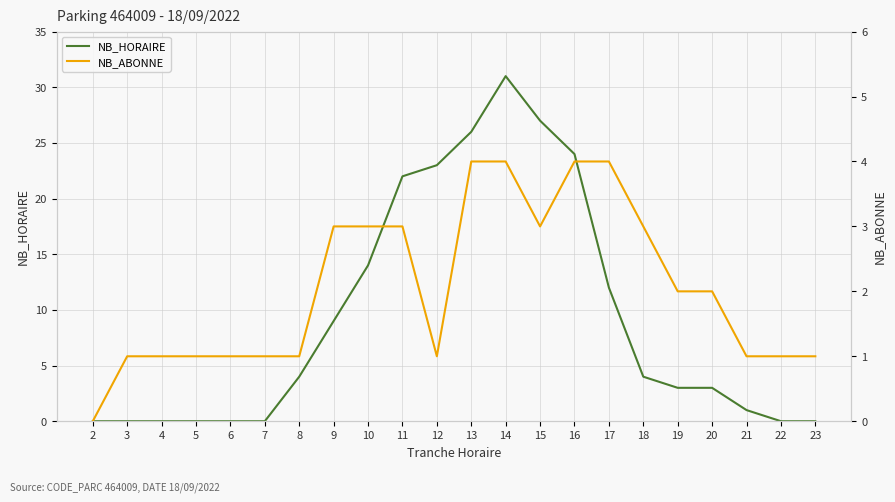

Rank the series by their average value, from lowest to highest.

NB_ABONNE, NB_HORAIRE